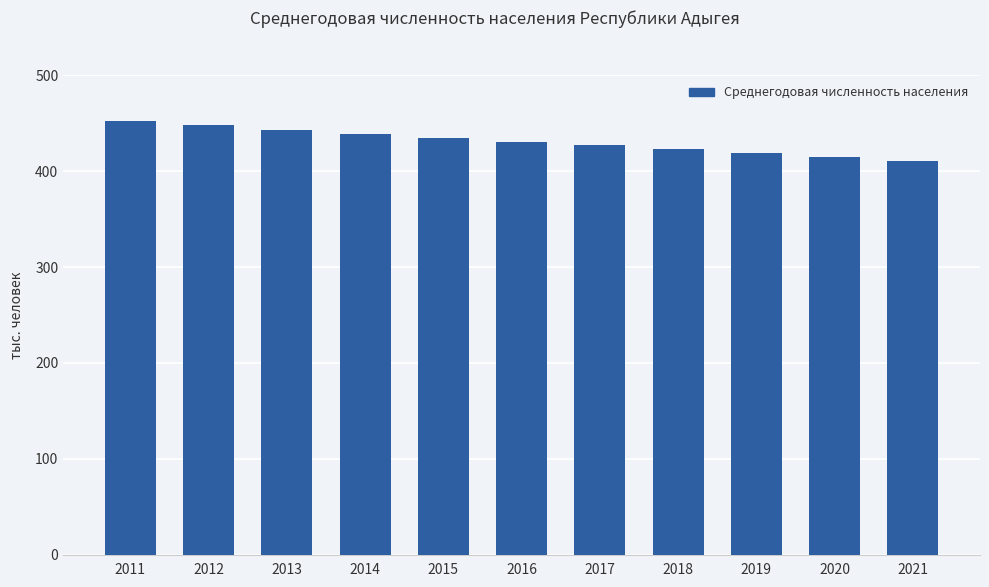

What is the average value?

431.0